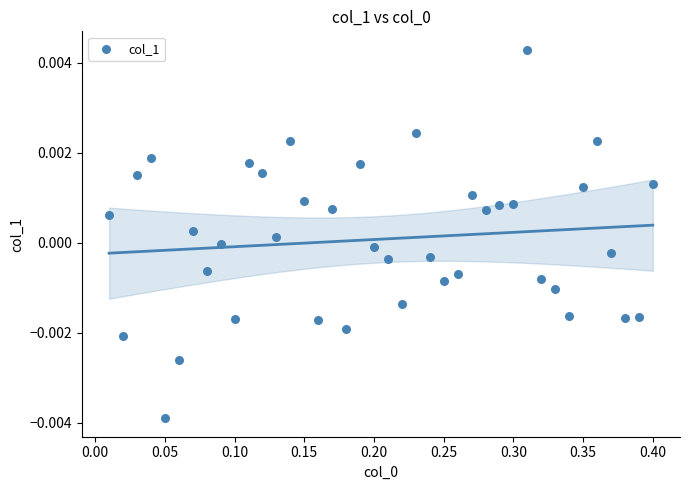

What is the range of X values (max minus min)?

0.4